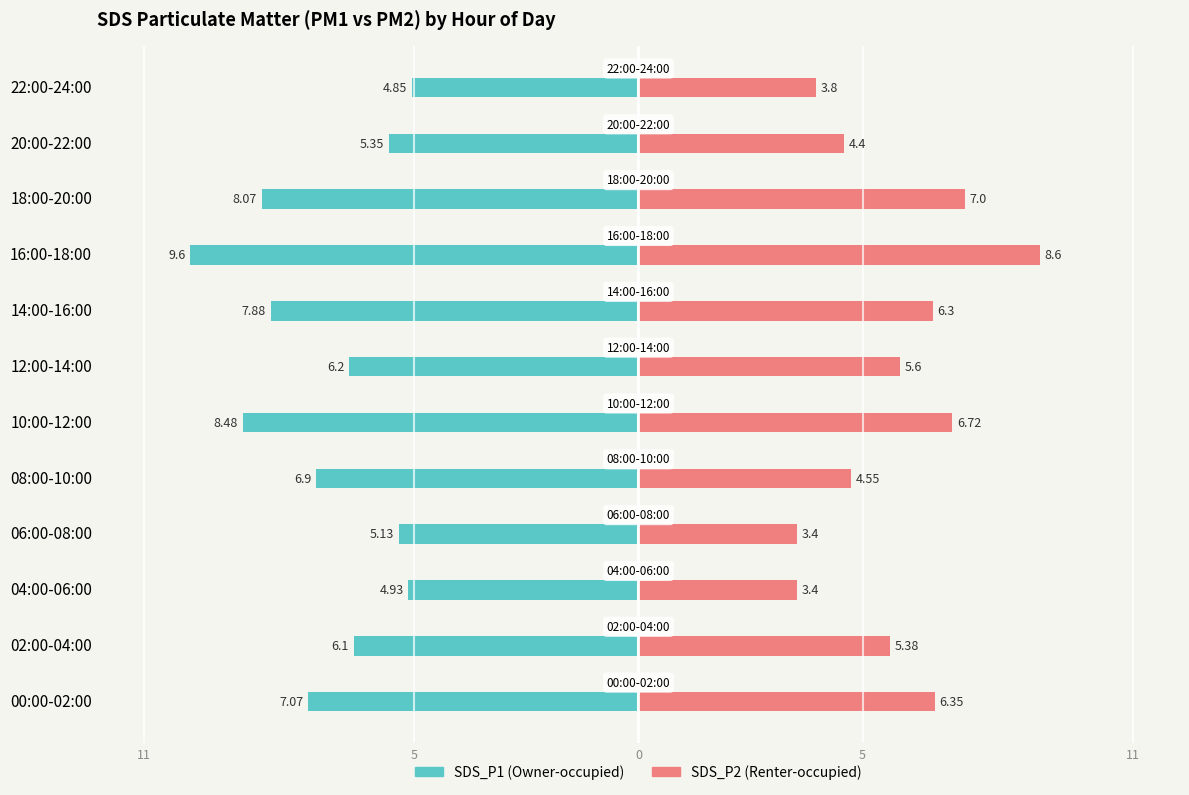

What value does the SDS_P2 series have at 12:00-14:00?

5.6